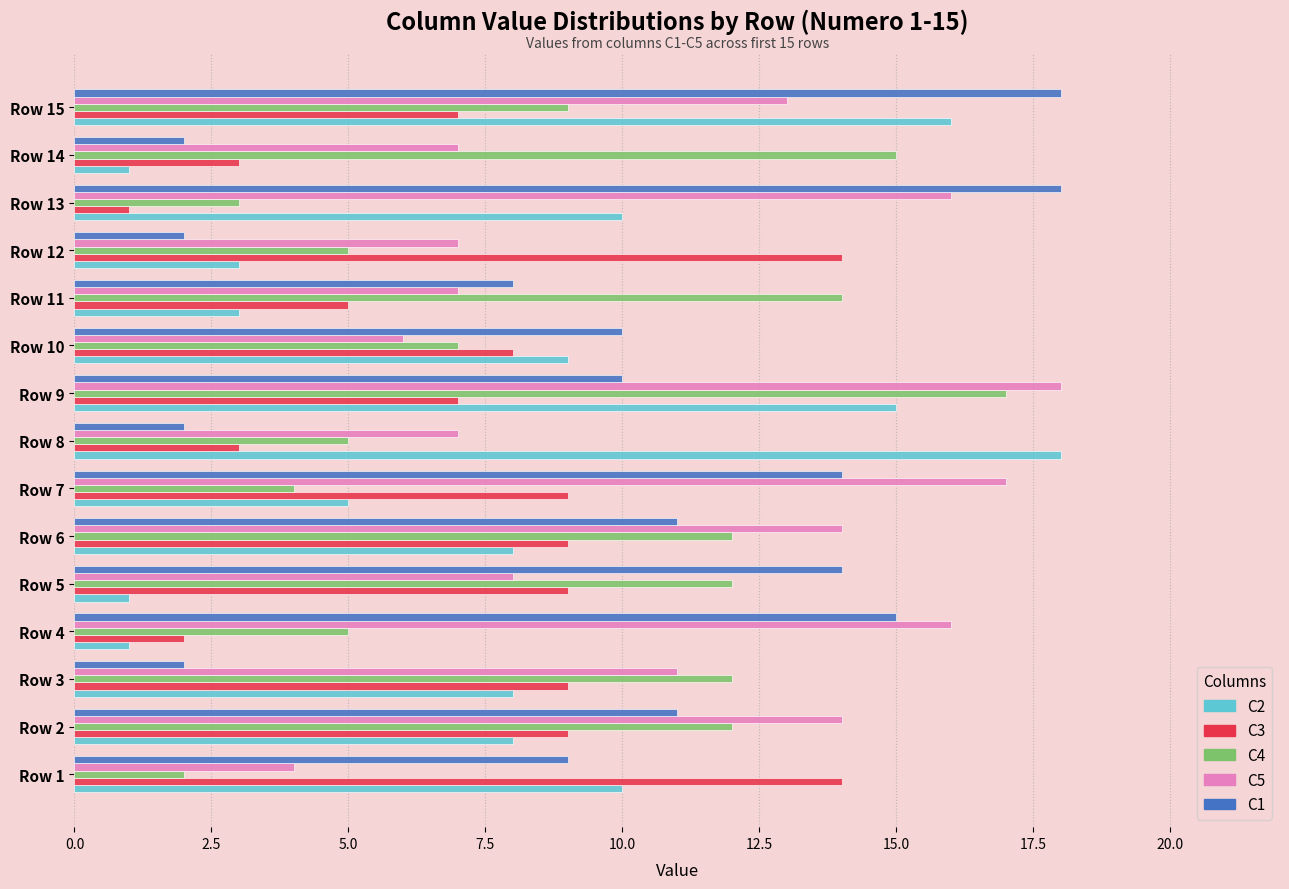

At Row 10, list the series in order from largest to smallest.

C1, C2, C3, C4, C5